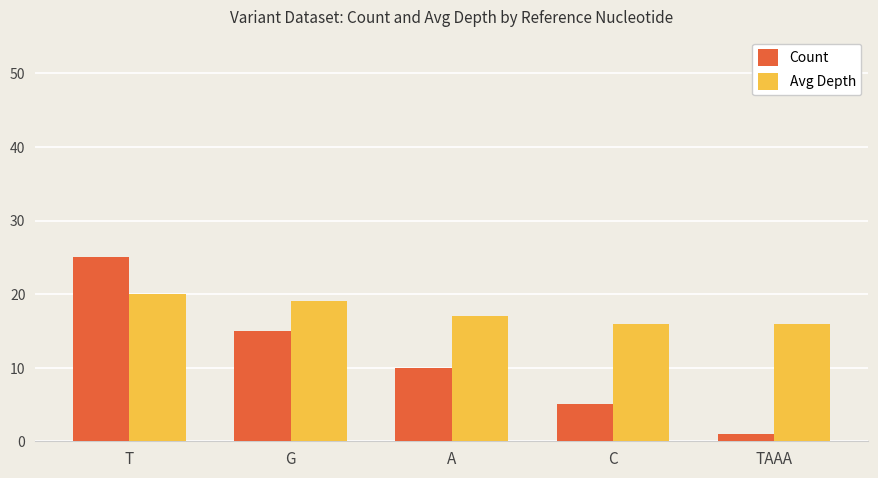

Reading left to right, transcribe all the data shown in this chart.

Count: T=25	G=15	A=10	C=5	TAAA=1
Avg Depth: T=20	G=19	A=17	C=16	TAAA=16